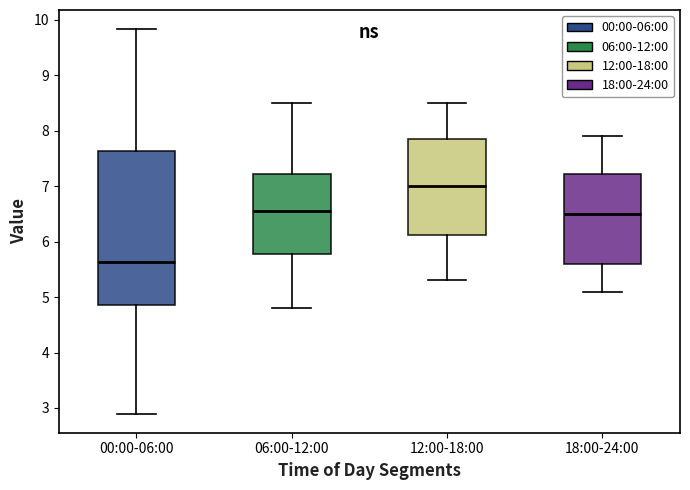

Which box has the lowest median line?

00:00-06:00